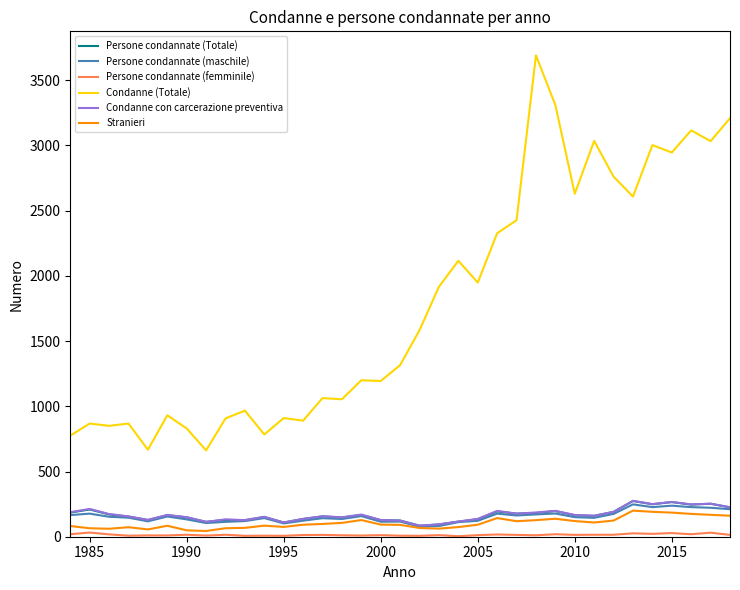

True or false: Persone condannate (maschile) has more than 0 points higher than both neighbors.

True